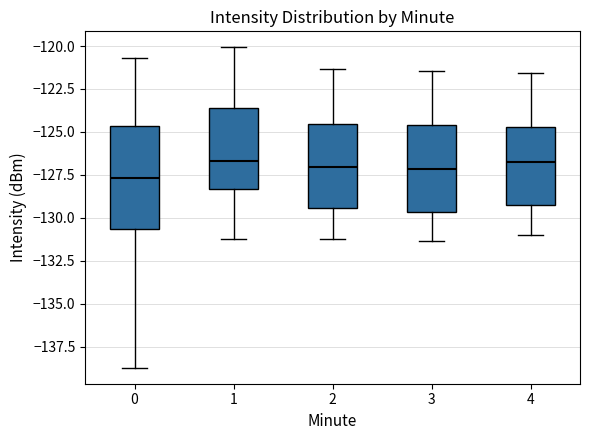

Reading left to right, read every box against the y-axis: the position of its median line, the range the box covers, and the ends of its whiskers. The values are not printed on the chart, so give them approximately, as read against the axis.

0: median -127.5, box -130.5 to -124.5, whiskers -138.5 to -120.5
1: median -126.5, box -128.5 to -123.5, whiskers -131.0 to -120.0
2: median -127.0, box -129.5 to -124.5, whiskers -131.0 to -121.5
3: median -127.0, box -129.5 to -124.5, whiskers -131.5 to -121.5
4: median -127.0, box -129.0 to -124.5, whiskers -131.0 to -121.5